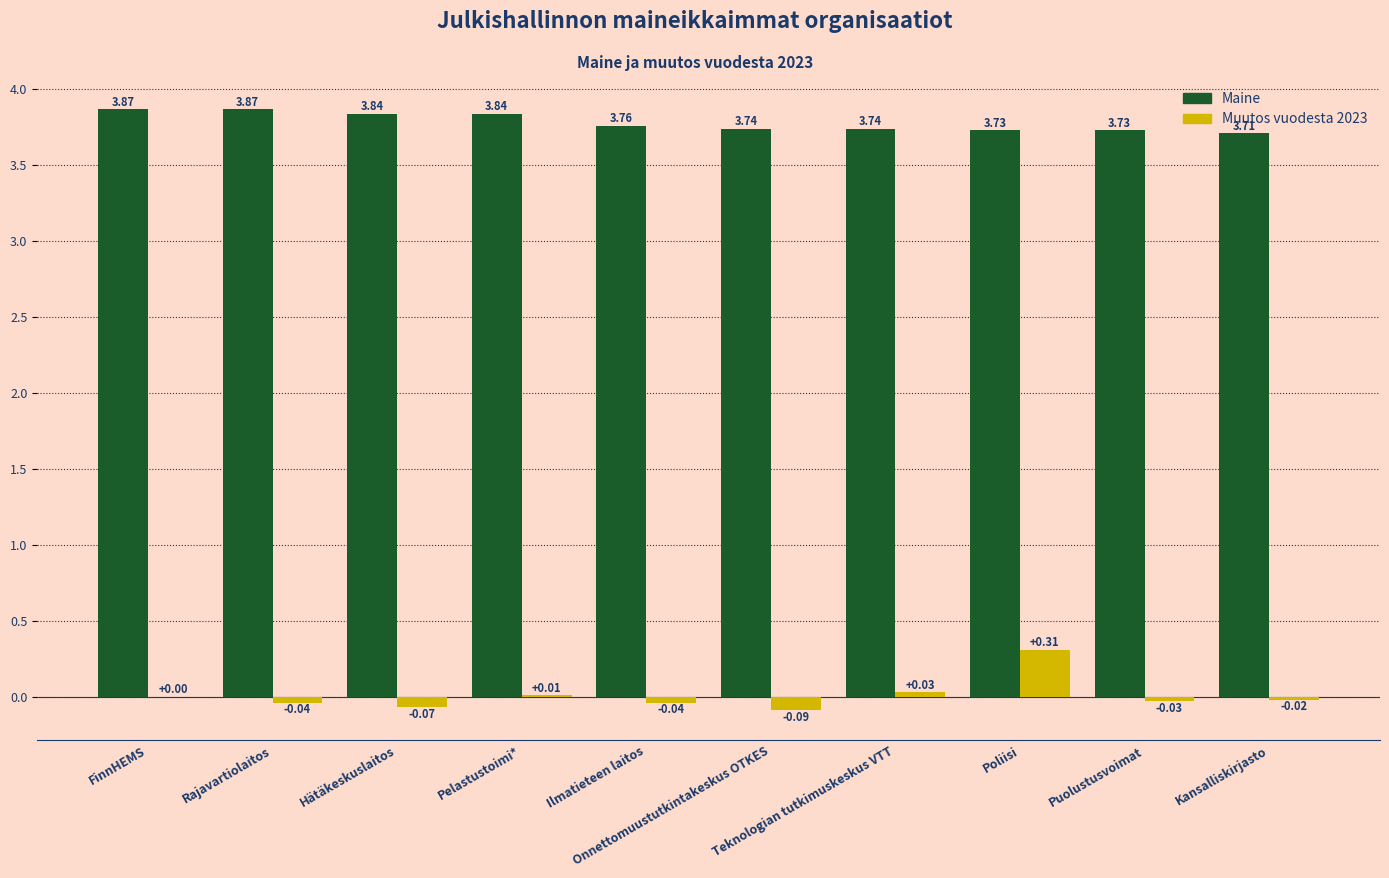

Which series has the largest total across all categories?

Maine